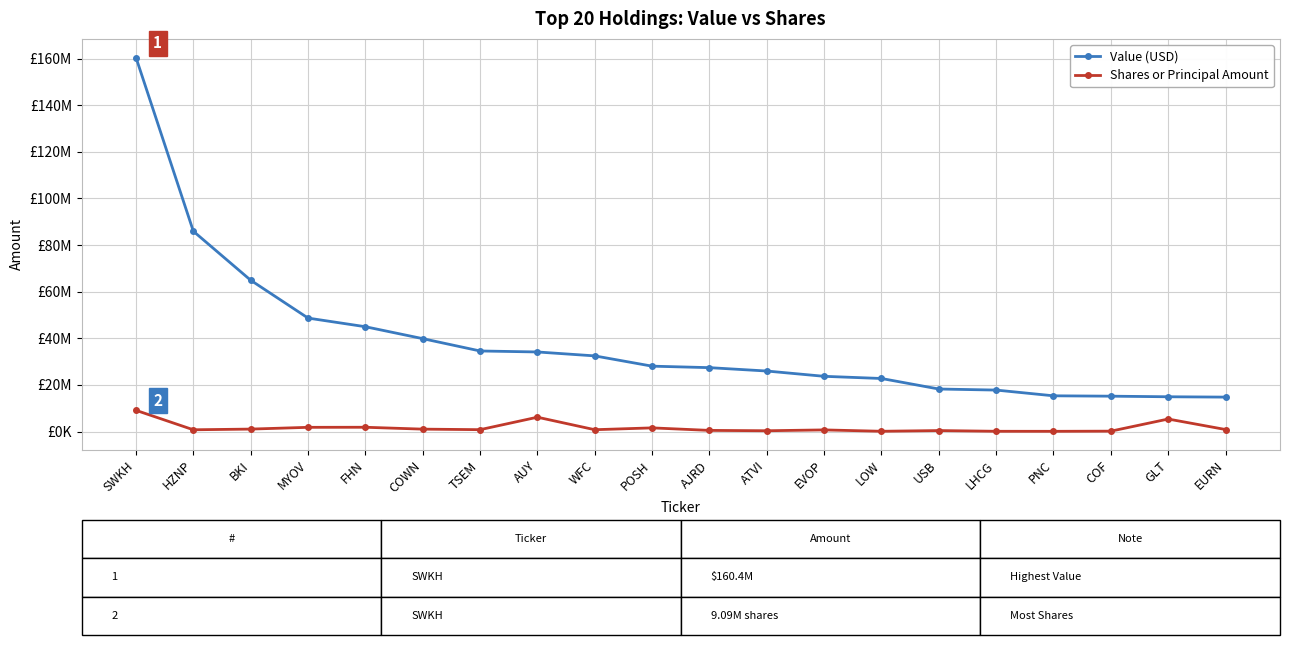

What is the spread (max minus min) of values at AUY?

27982500